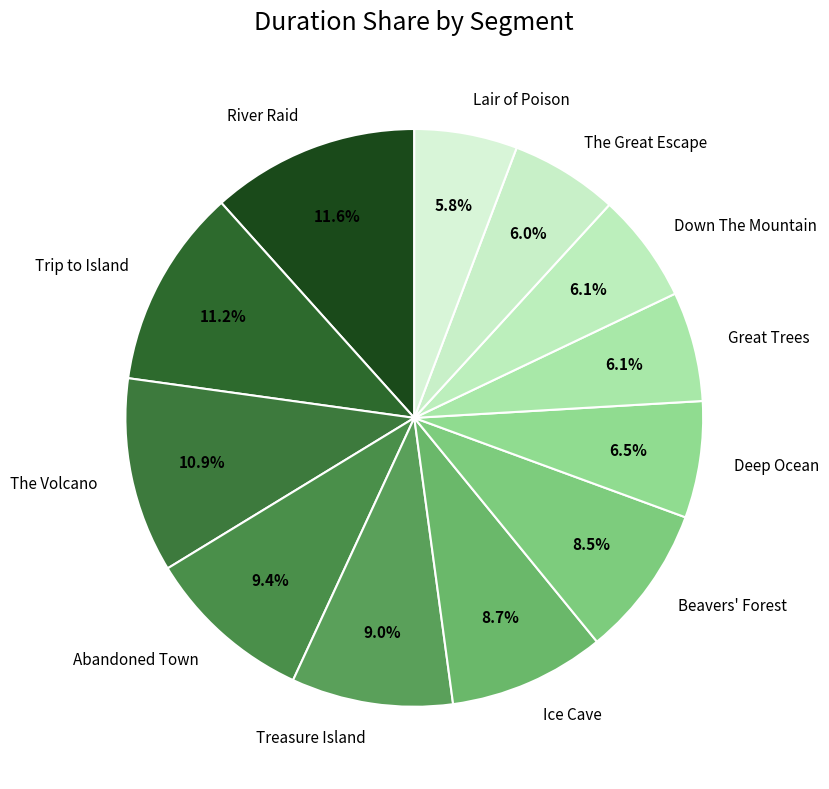

Is the sum of Beavers' Forest and Deep Ocean greater than half?

No